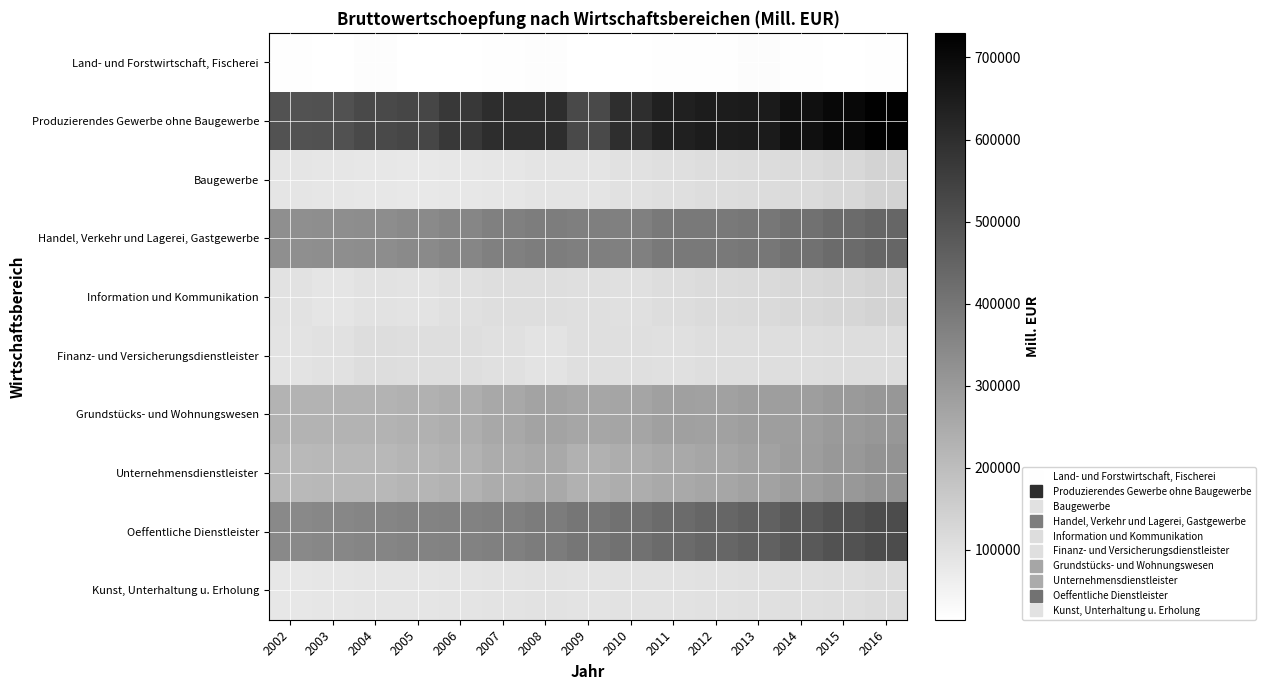

What is the difference between the highest and lowest values at 2007?

584492